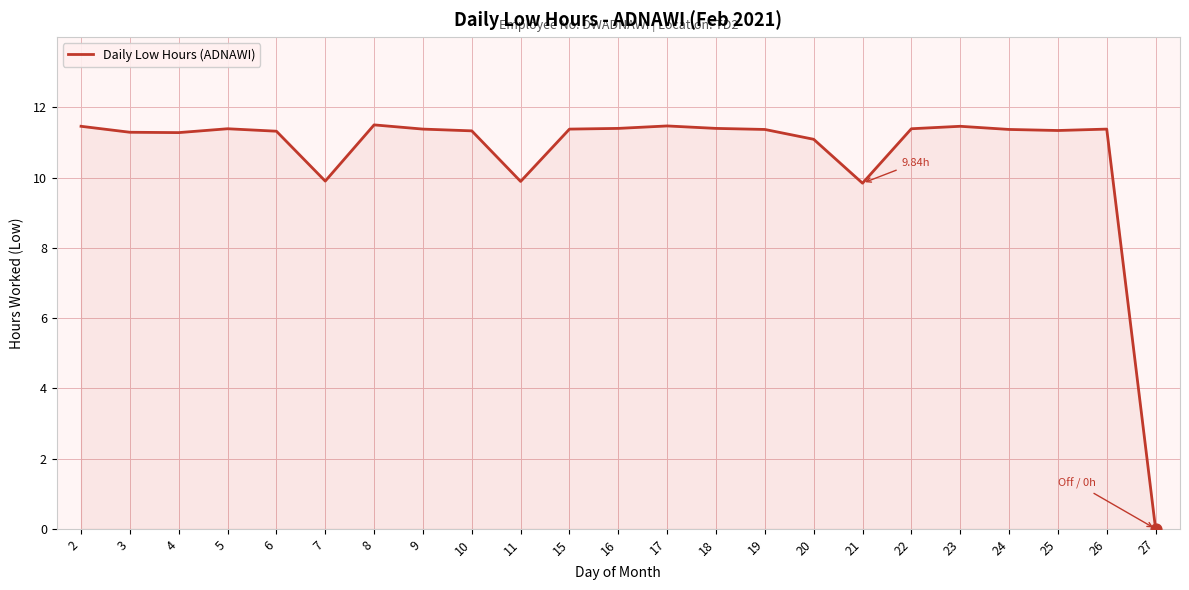

Approximately how many times larger is the value at 24 compared to 9?

1.0